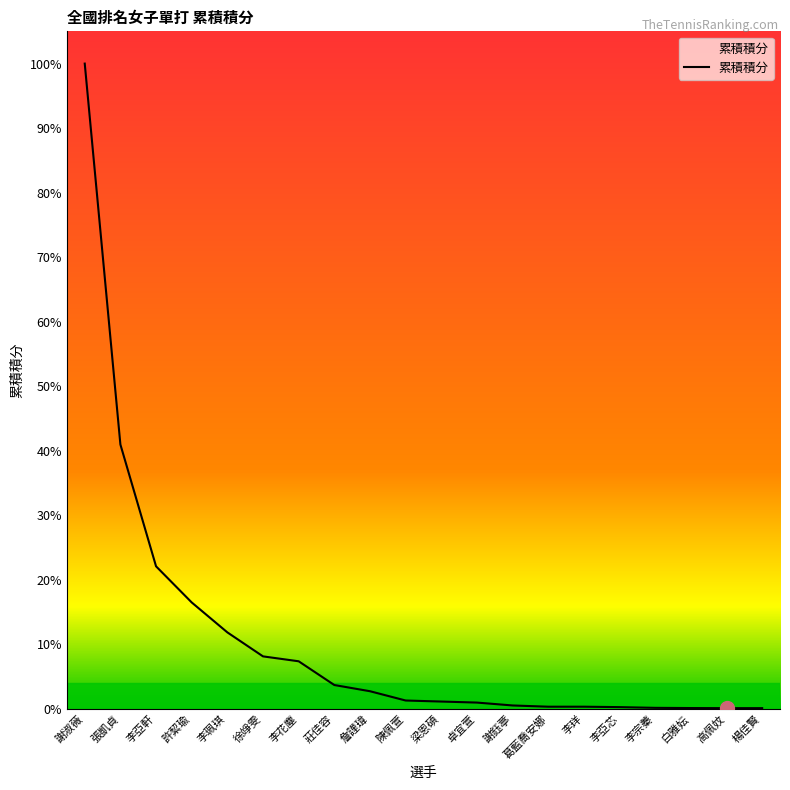

Does the chart have visible grid lines?

No